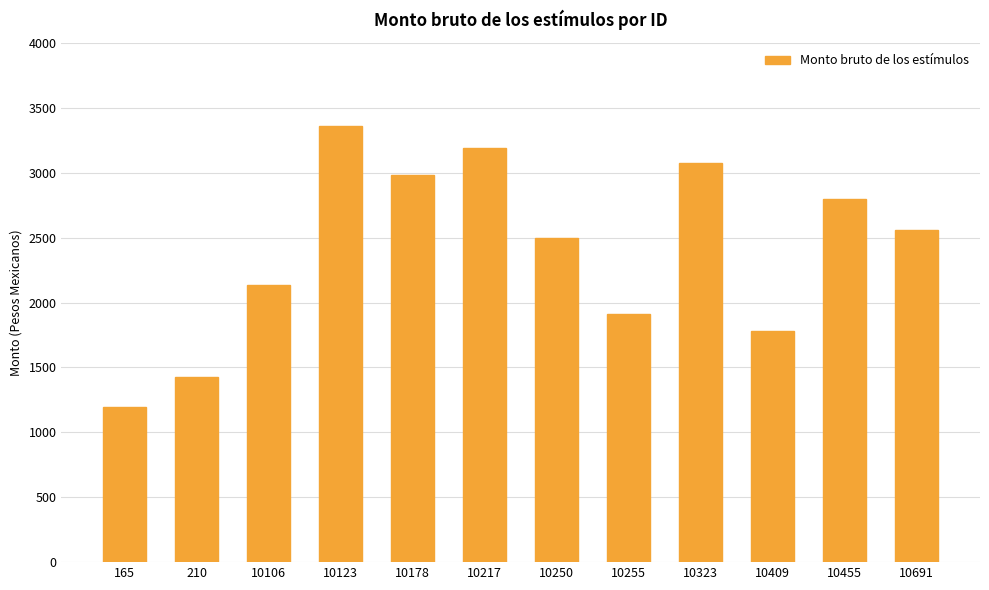

The chart shows a value of 3044.6 at 10255. True or false?

False